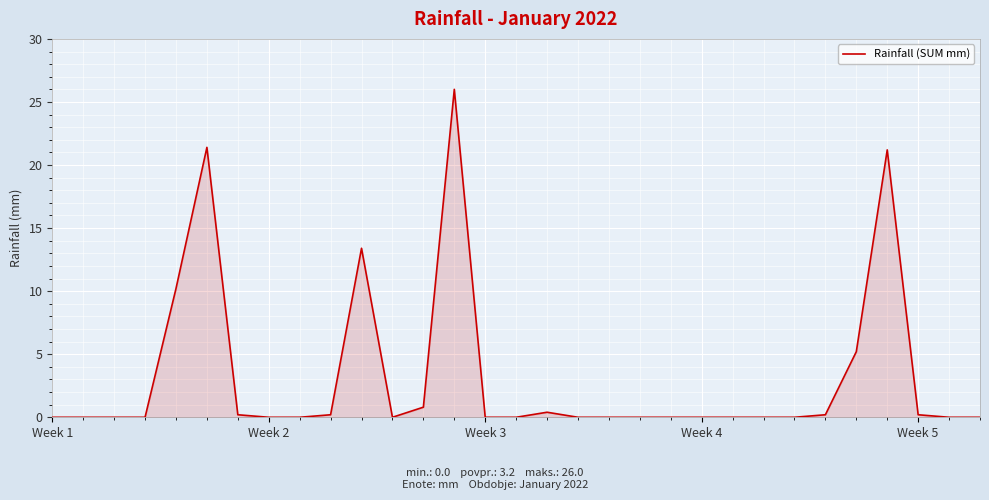

What is the maximum value shown in the chart?

26.0